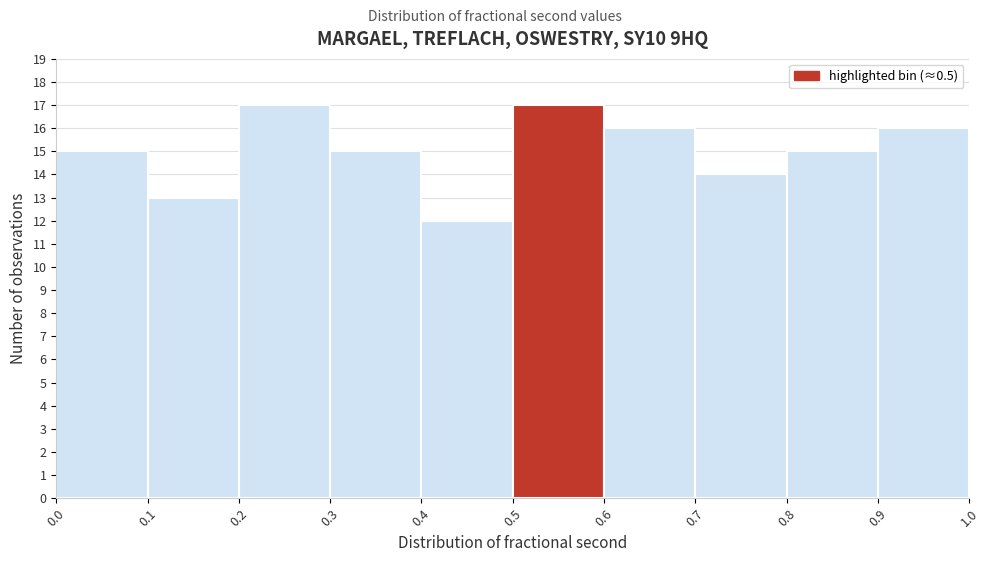

Reading left to right, transcribe this chart: for each bar, give the range it covers on the x-axis and its height. The values are not printed on the chart, so give them approximately, as read against the axis.

0.0 to 0.1: 15
0.1 to 0.2: 13
0.2 to 0.3: 17
0.3 to 0.4: 15
0.4 to 0.5: 12
0.5 to 0.6: 17
0.6 to 0.7: 16
0.7 to 0.8: 14
0.8 to 0.9: 15
0.9 to 1.0: 16